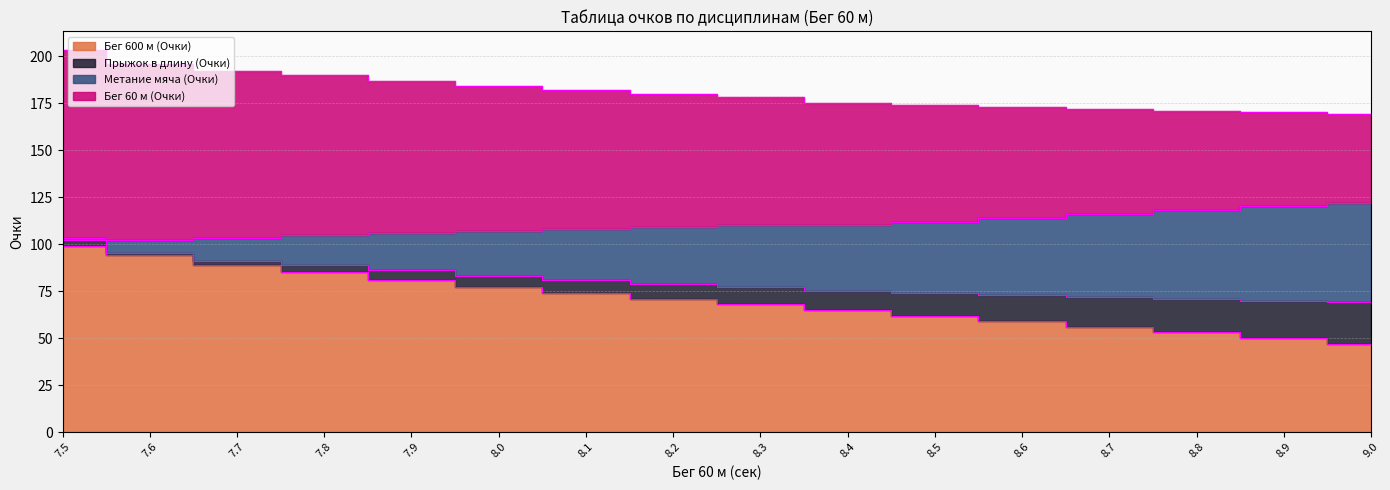

How many lines are shown in the chart?

4